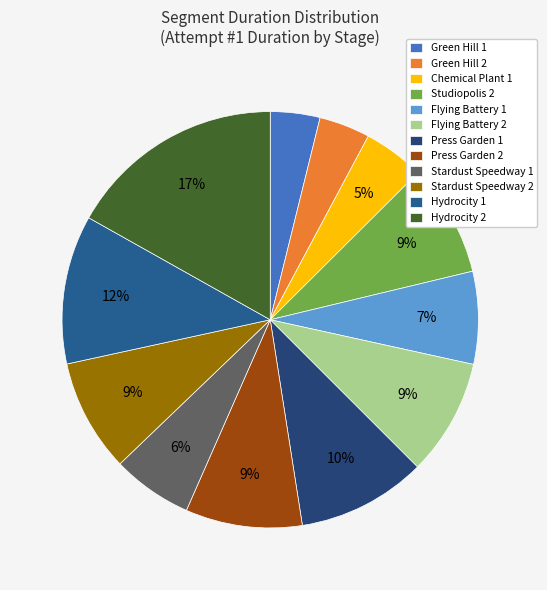

Count the number of slices in the pie.

12